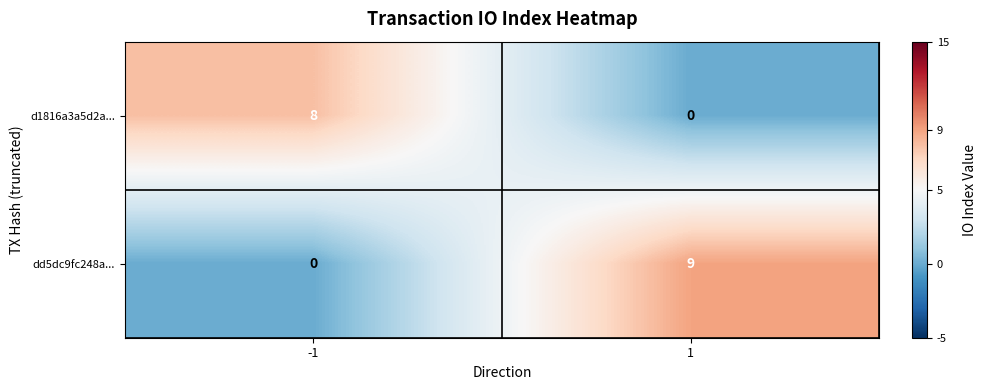

Reading left to right, what are all the values shown in this chart?

d1816a3a5d2a...: 8	0
dd5dc9fc248a...: 0	9